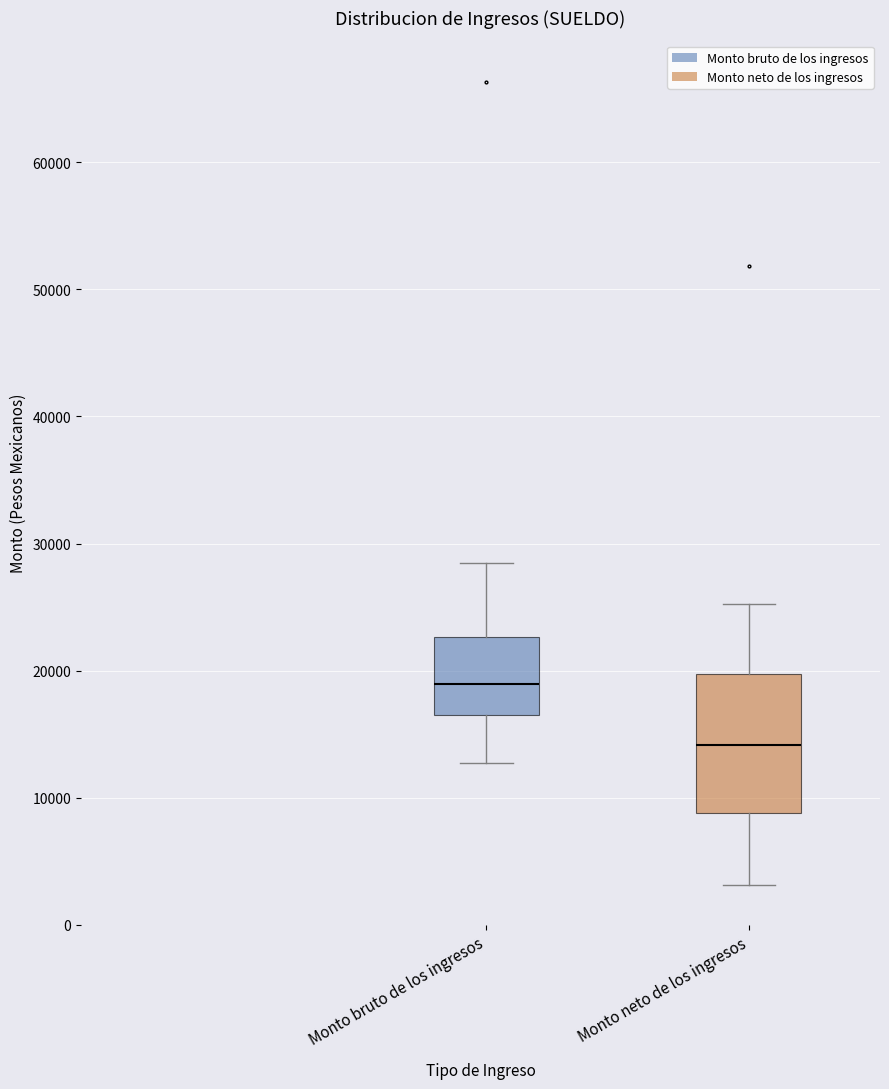

Reading left to right, transcribe this box plot: for each box, give where its median line is, the range the box spans, and where its two whiskers end, as read against the y-axis. The values are not printed on the chart, so give them approximately, as read against the axis.

Monto bruto de los ingresos: median 19000, box 17000 to 23000, whiskers 13000 to 29000
Monto neto de los ingresos: median 14000, box 9000 to 20000, whiskers 3000 to 25000